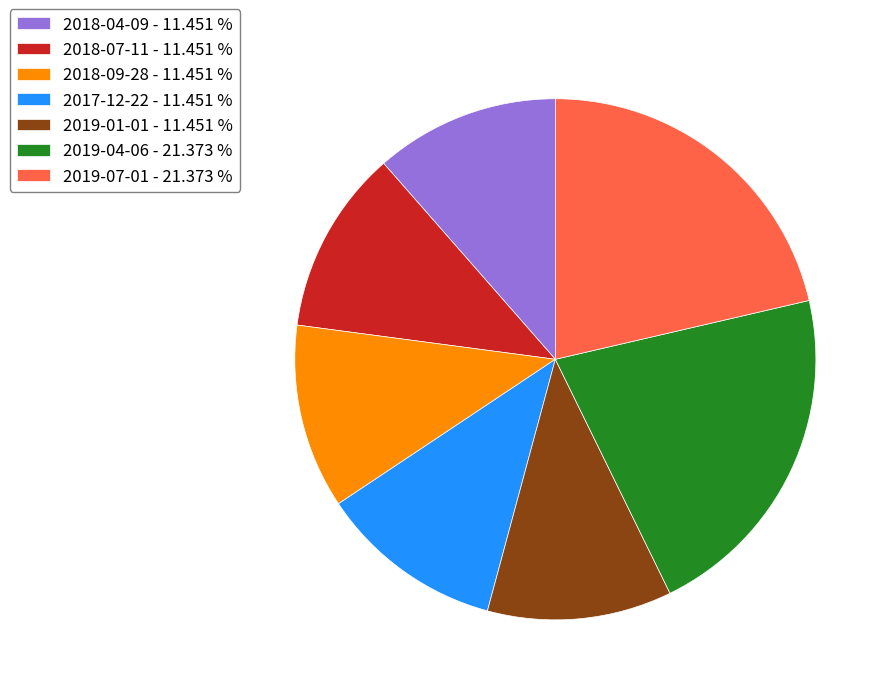

Is it true that 2019-01-01 is 11% of the pie?

True